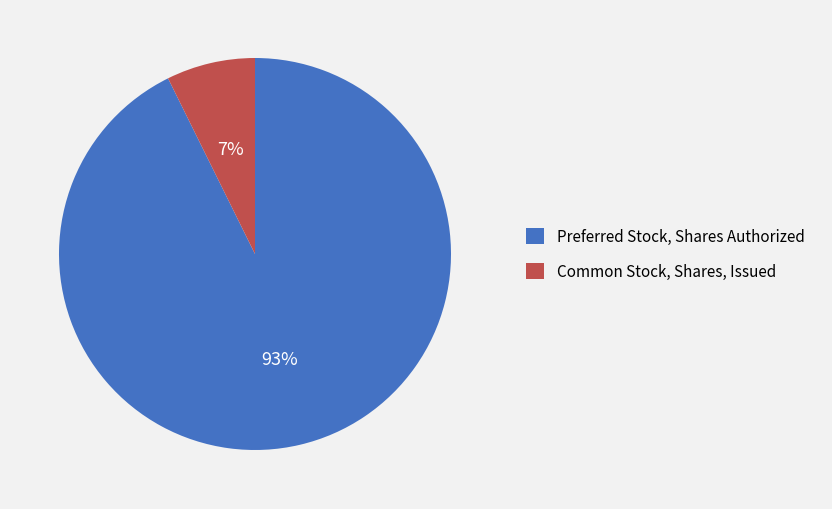

How many slices are in this pie chart?

2